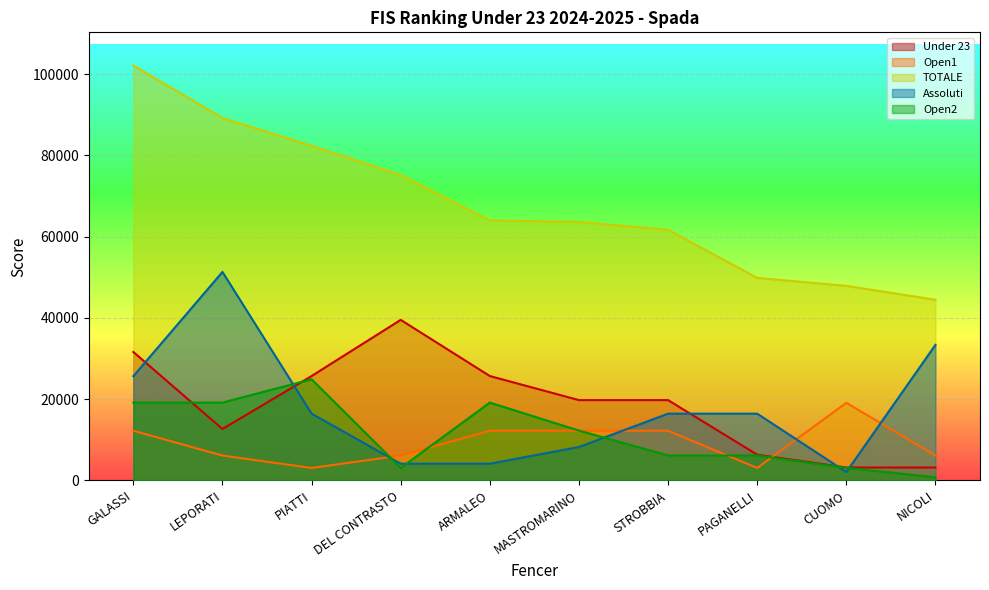

How many lines are shown in the chart?

5